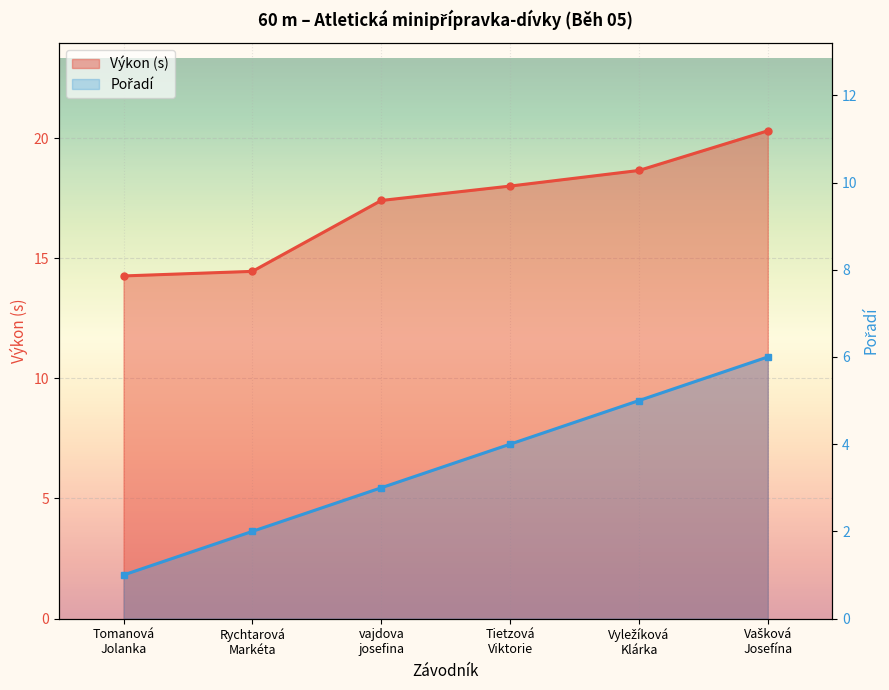

Which label corresponds to the smallest value in the chart?

Tomanová
Jolanka